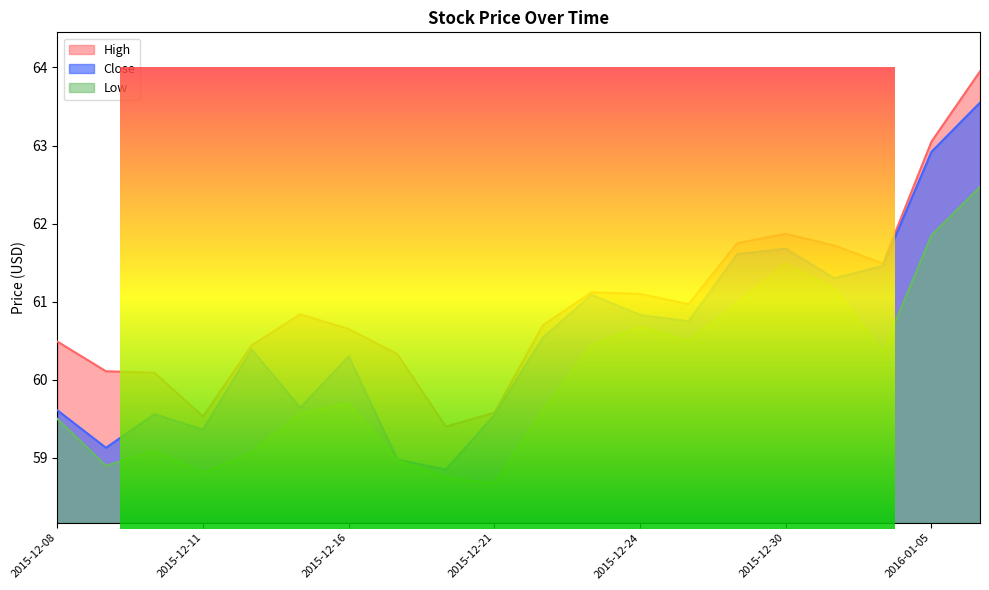

True or false: Low and Close cross at least once.

False